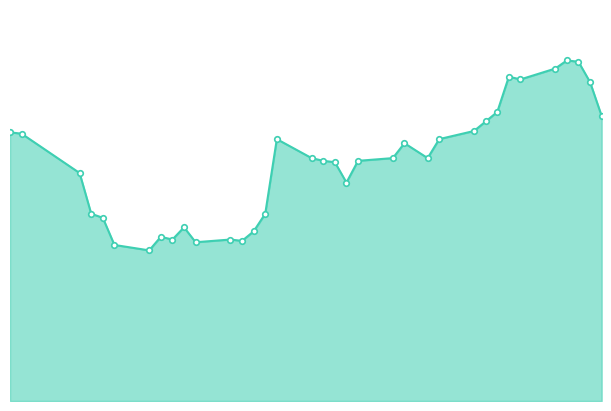

How many interior local peaks (higher than both neighbors) does the data have?

7